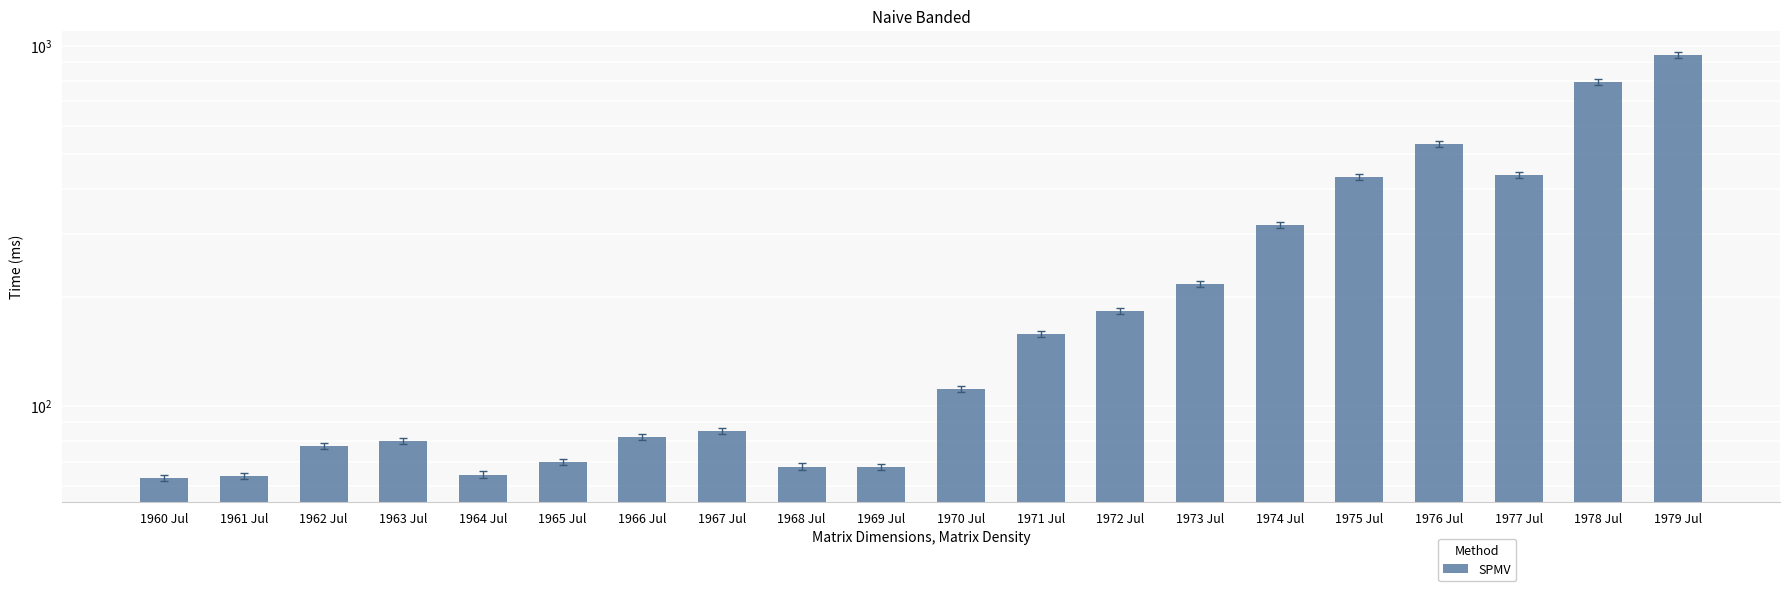

The value at 1963 Jul is 79.8. True or false?

True